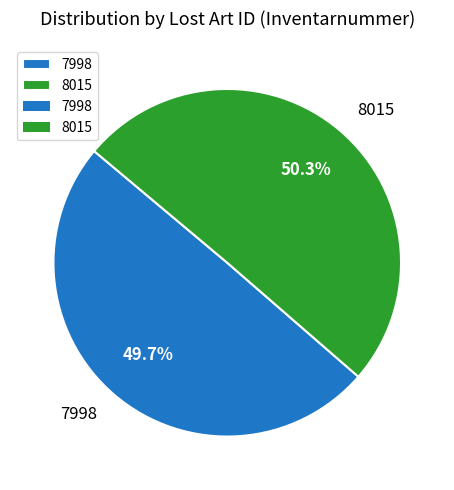

Approximately how many times larger is the value at 7998 compared to 8015?

1.0